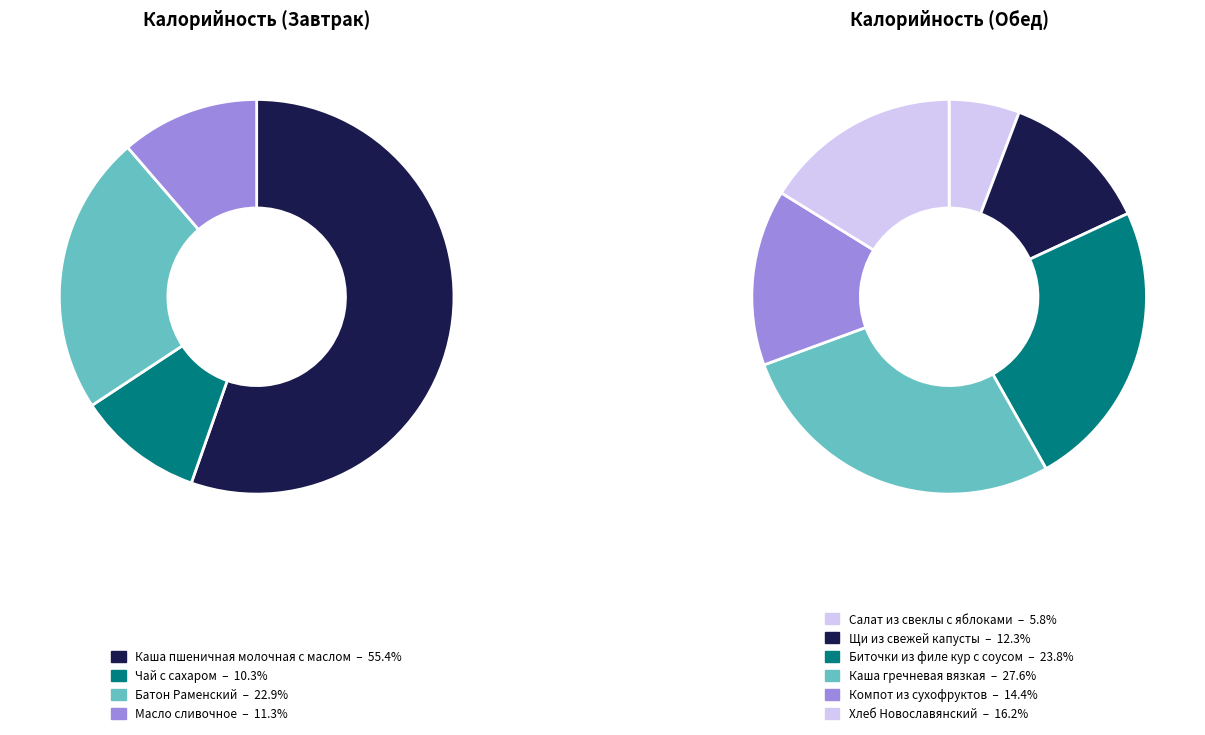

How many slices are in this pie chart?

10